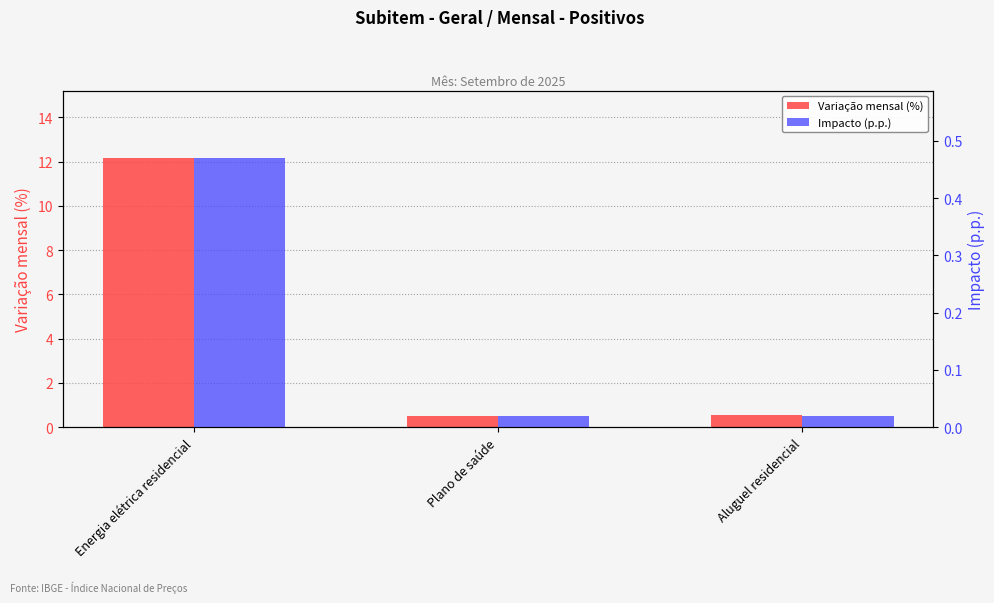

Which series has the largest range (max minus min)?

Variação mensal (%)